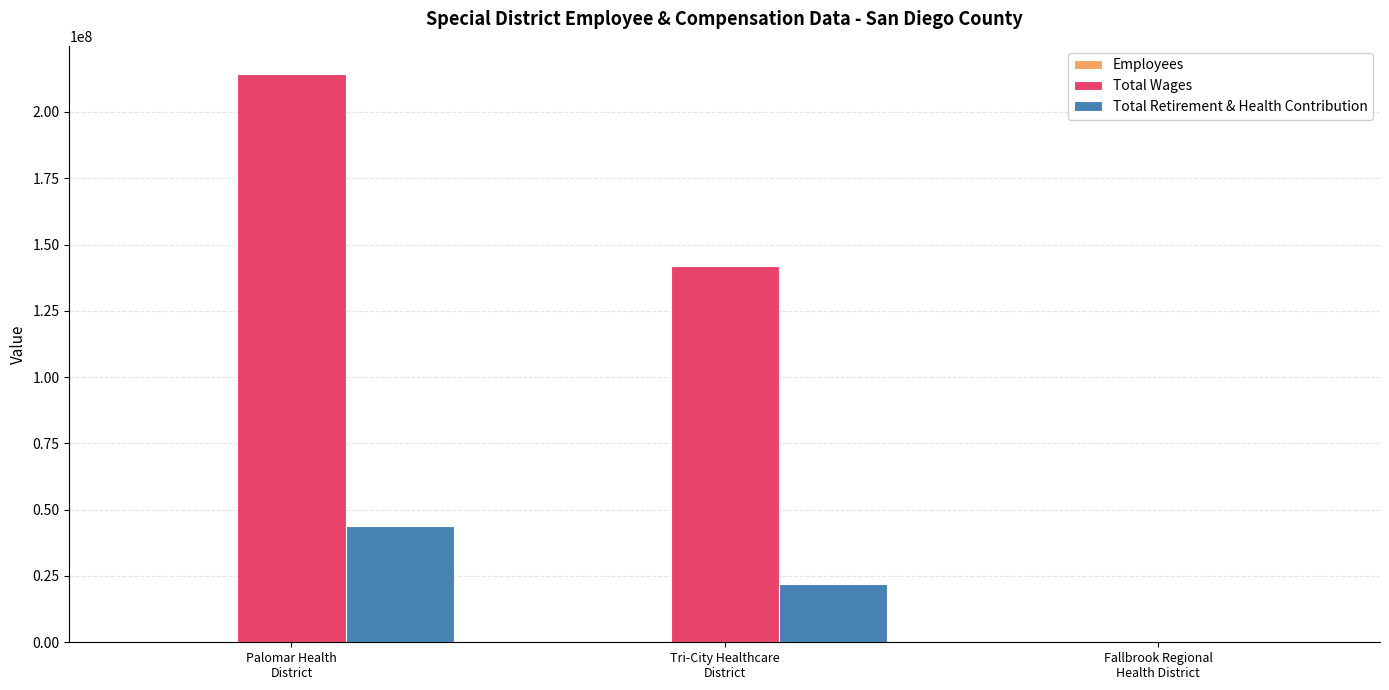

What is the highest value of the Total Wages series?

214242235